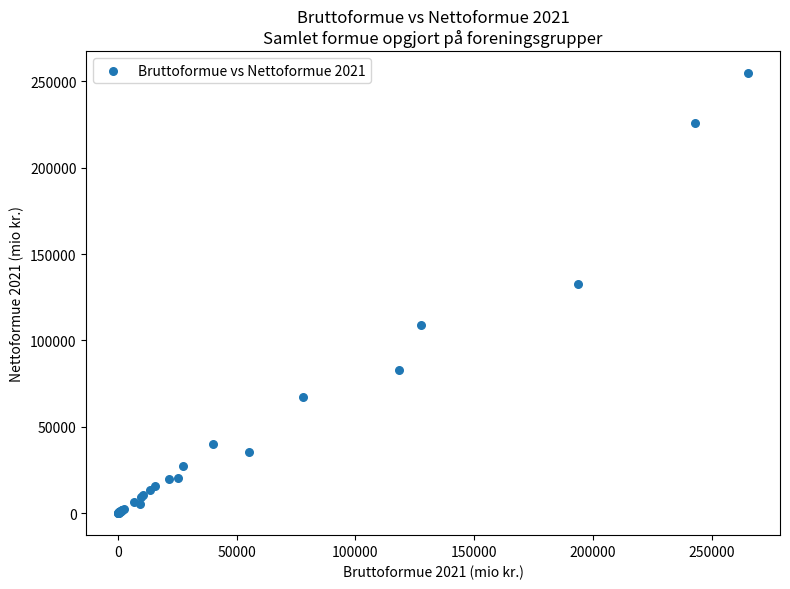

What Y value in the scatter plot is closest to 127383?

132689.9